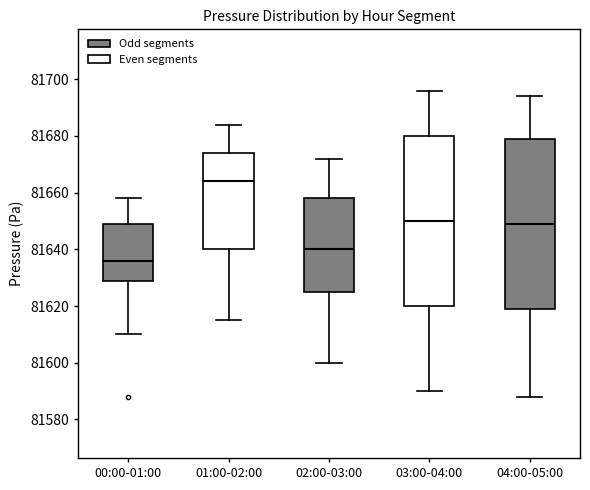

Reading left to right, transcribe this box plot: for each box, give where its median line is, the range the box spans, and where its two whiskers end, as read against the y-axis. The values are not printed on the chart, so give them approximately, as read against the axis.

00:00-01:00: median 81636, box 81630 to 81650, whiskers 81610 to 81658
01:00-02:00: median 81664, box 81640 to 81674, whiskers 81616 to 81684
02:00-03:00: median 81640, box 81626 to 81658, whiskers 81600 to 81672
03:00-04:00: median 81650, box 81620 to 81680, whiskers 81590 to 81696
04:00-05:00: median 81650, box 81620 to 81680, whiskers 81588 to 81694